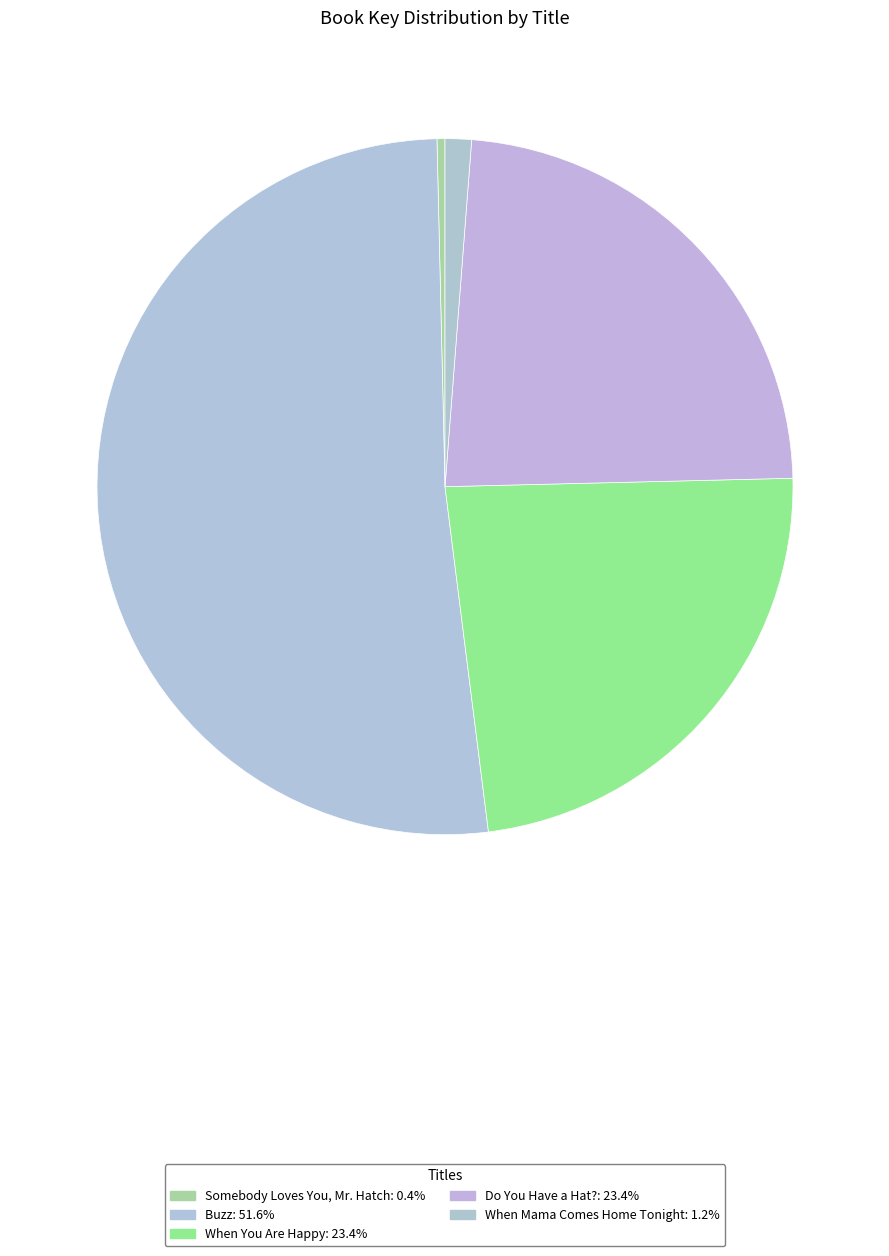

How many segments does this pie chart have?

5